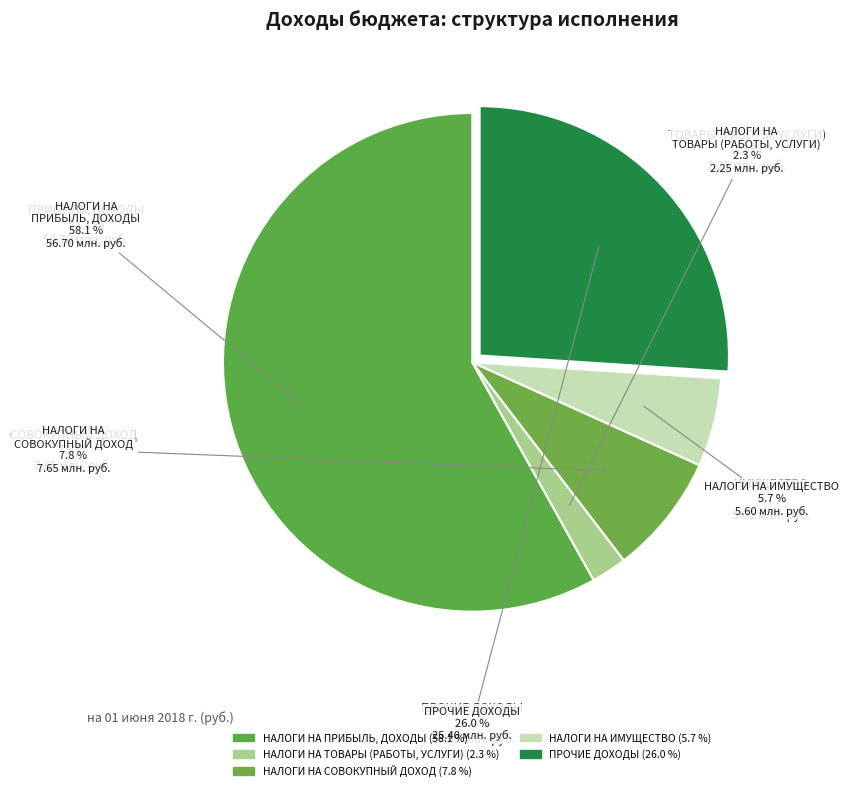

To the nearest percent, what percentage of the pie is НАЛОГИ НА ИМУЩЕСТВО?

6%